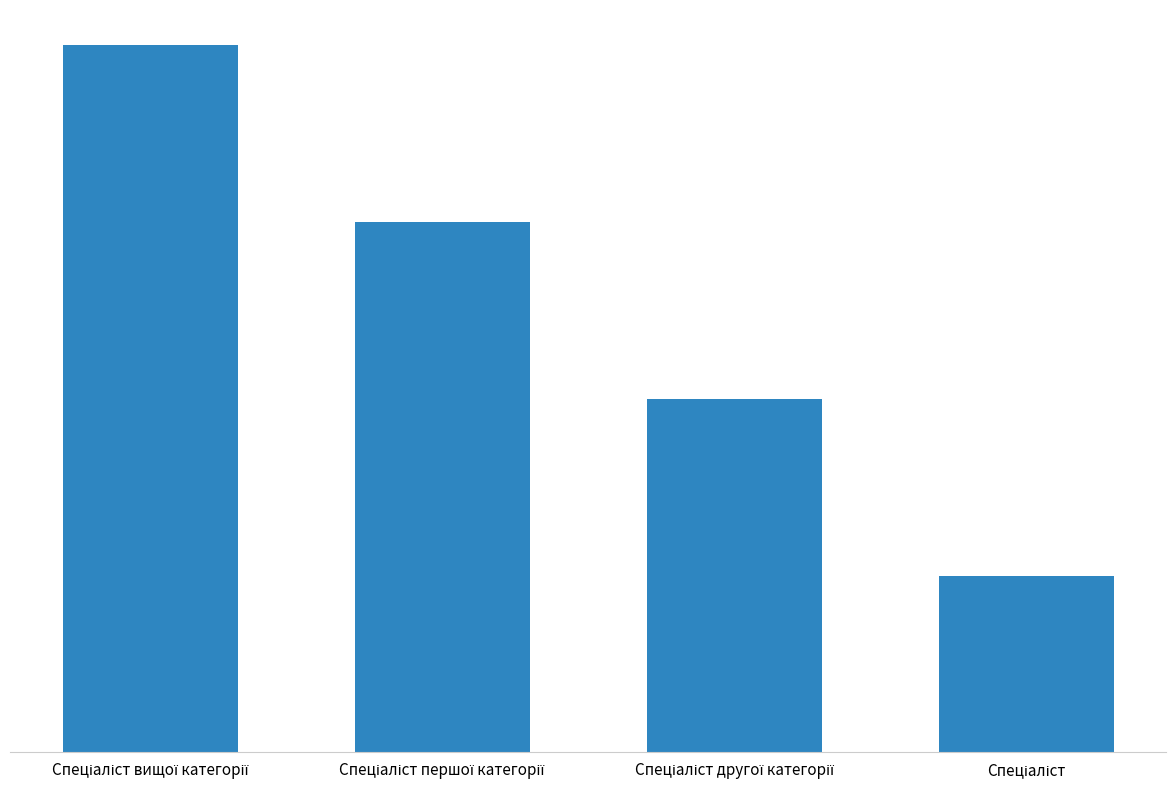

What is the value of the 3rd bar from the left?

2